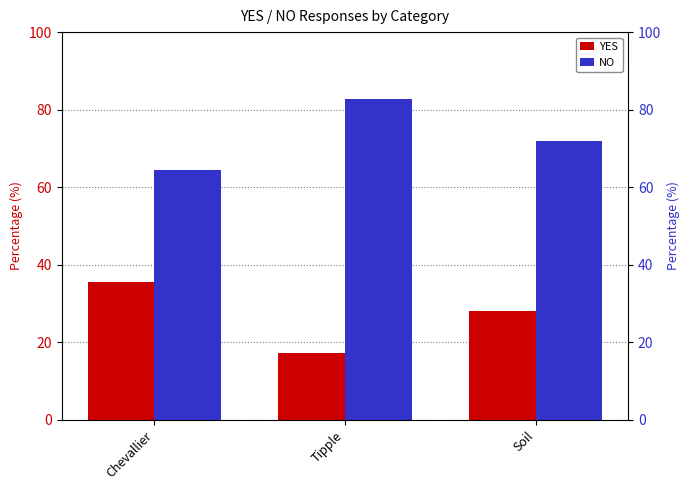

List the labels in order of YES value, smallest first.

Tipple, Soil, Chevallier